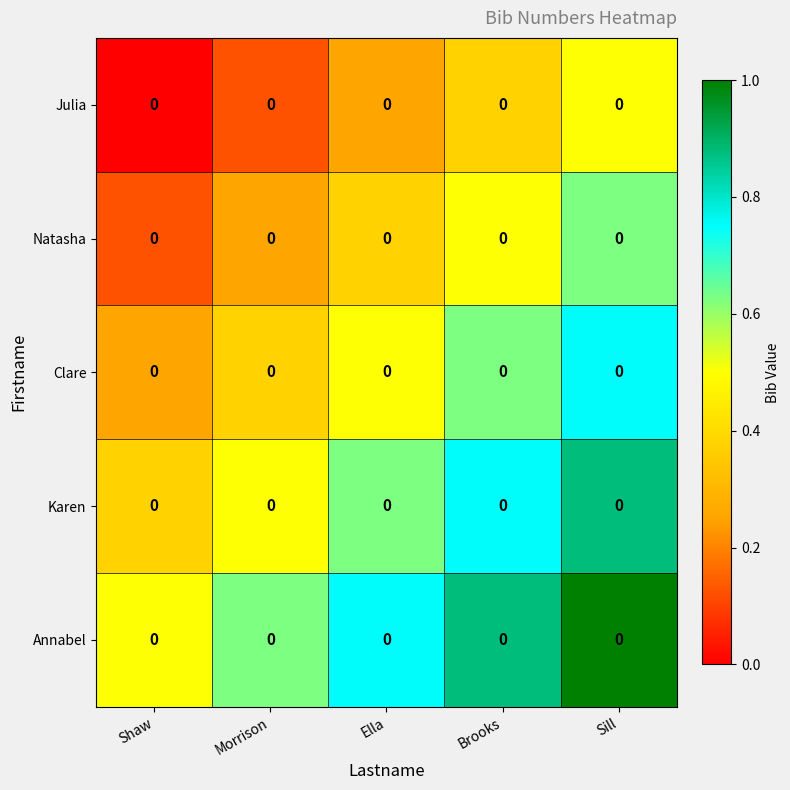

Rank the series by their maximum value, from lowest to highest.

Julia, Natasha, Clare, Karen, Annabel